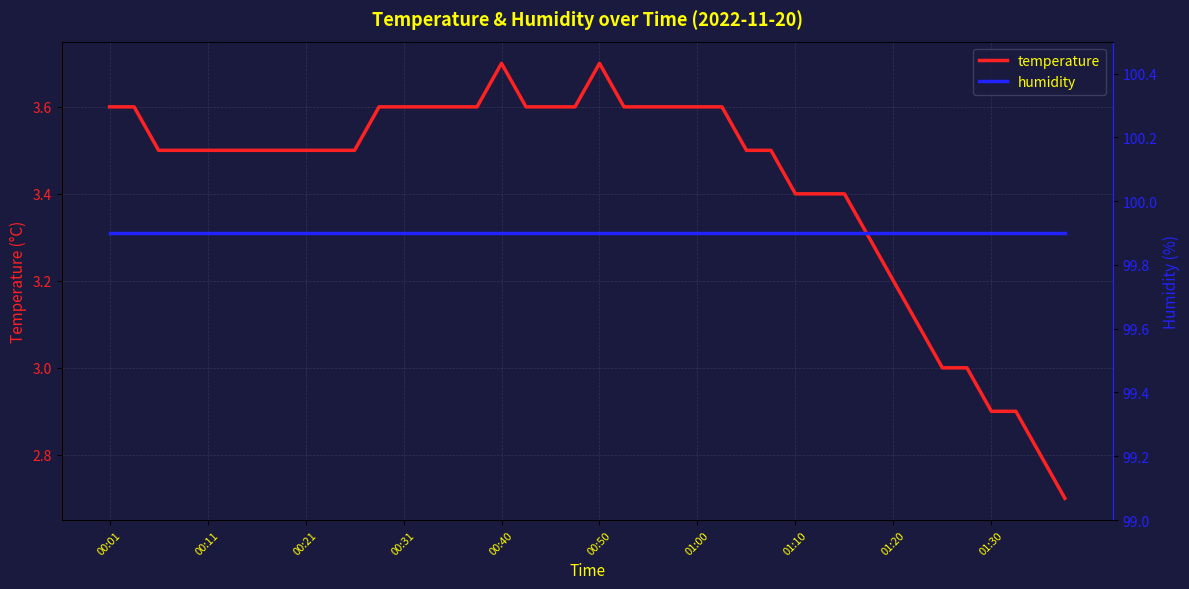

What is the minimum value for temperature?

2.7